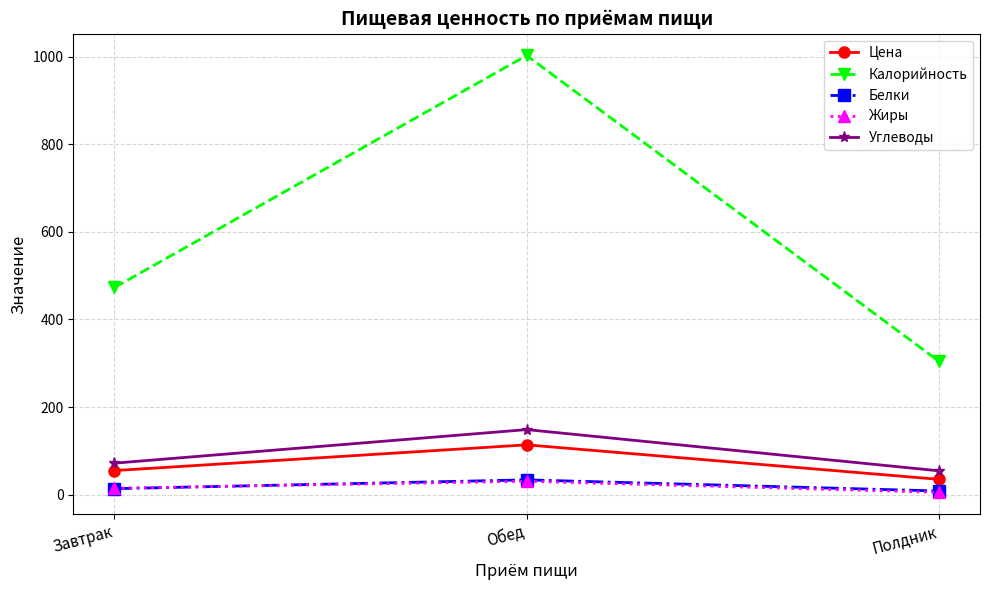

List the labels in order of Калорийность value, smallest first.

Полдник, Завтрак, Обед